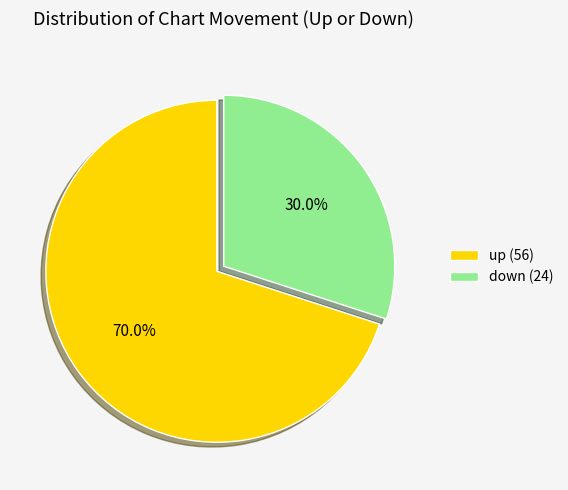

To the nearest percent, what is the combined percentage of down and up?

100%